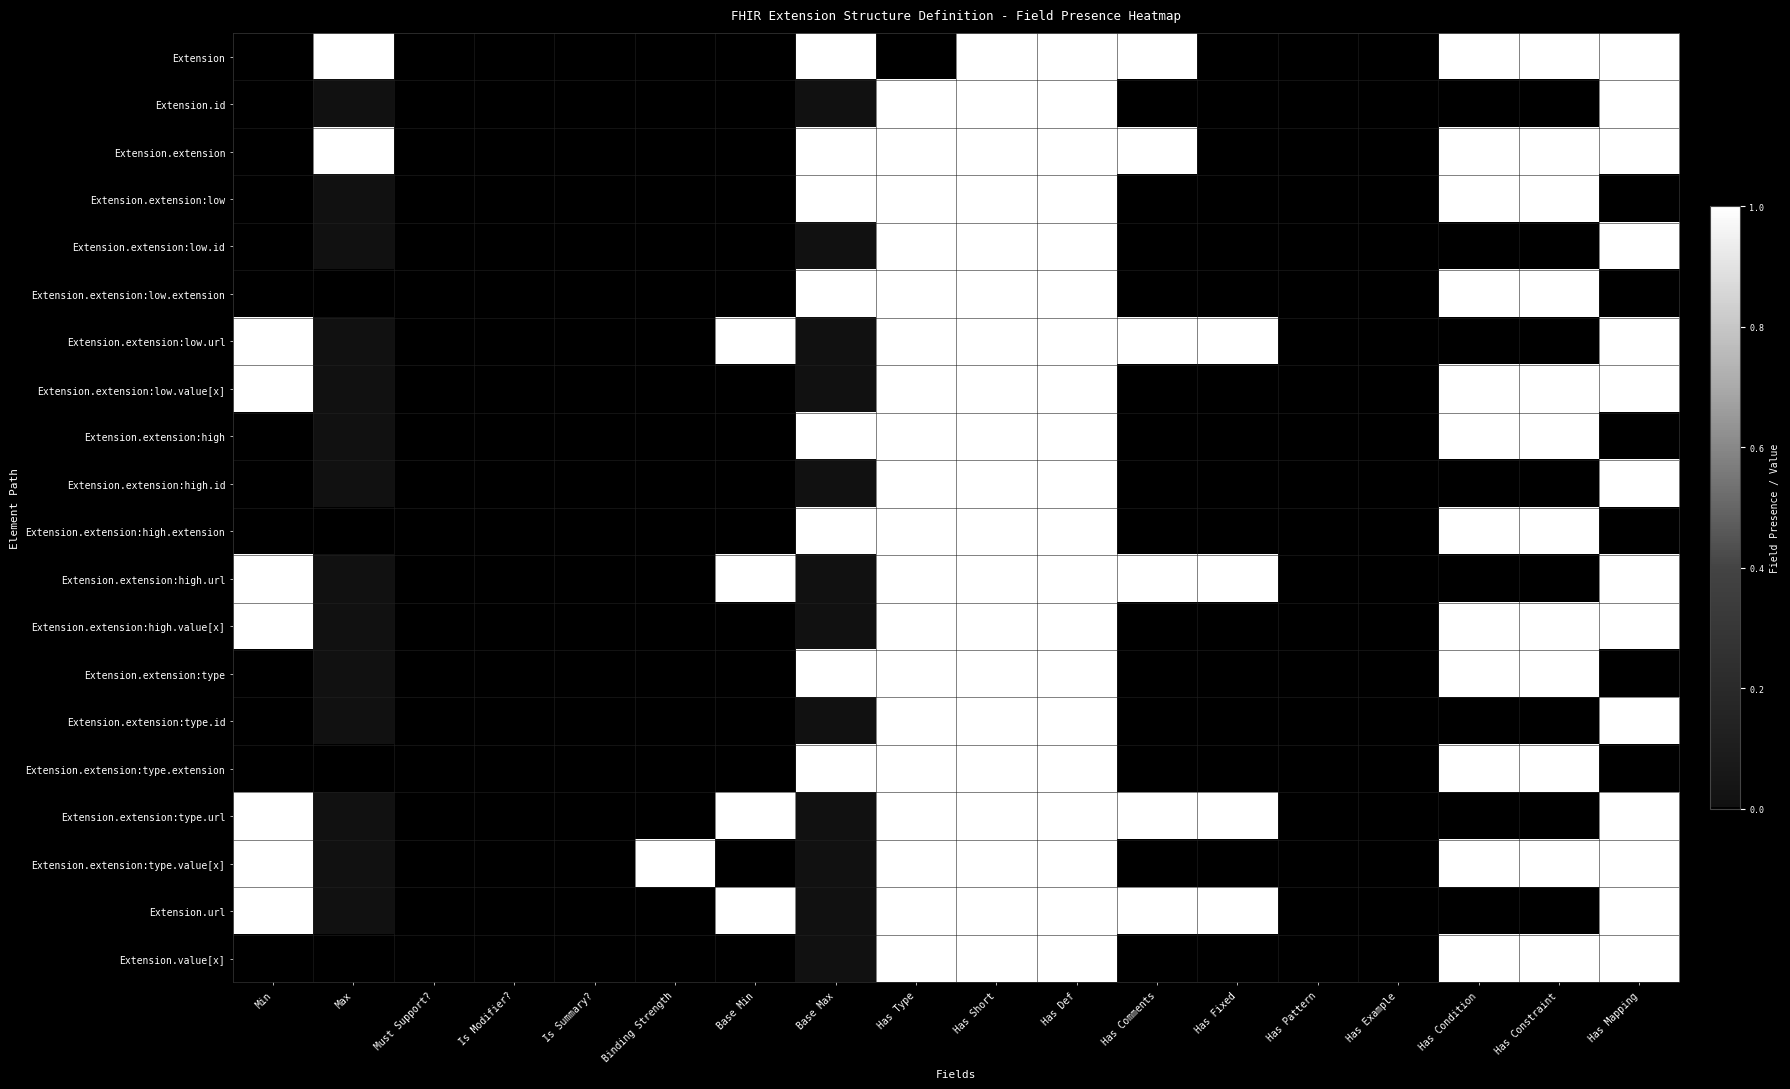

Reading right to left, transcribe all the data shown in this chart.

Extension: Has Mapping=1.0	Has Constraint=1.0	Has Condition=1.0	Has Example=0.0	Has Pattern=0.0	Has Fixed=0.0	Has Comments=1.0	Has Def=1.0	Has Short=1.0	Has Type=0.0	Base Max=1.0	Base Min=0.0	Binding Strength=0.0	Is Summary?=0.0	Is Modifier?=0.0	Must Support?=0.0	Max=1.0	Min=0.0
Extension.id: Has Mapping=1.0	Has Constraint=0.0	Has Condition=0.0	Has Example=0.0	Has Pattern=0.0	Has Fixed=0.0	Has Comments=0.0	Has Def=1.0	Has Short=1.0	Has Type=1.0	Base Max=0.0	Base Min=0.0	Binding Strength=0.0	Is Summary?=0.0	Is Modifier?=0.0	Must Support?=0.0	Max=0.0	Min=0.0
Extension.extension: Has Mapping=1.0	Has Constraint=1.0	Has Condition=1.0	Has Example=0.0	Has Pattern=0.0	Has Fixed=0.0	Has Comments=1.0	Has Def=1.0	Has Short=1.0	Has Type=1.0	Base Max=1.0	Base Min=0.0	Binding Strength=0.0	Is Summary?=0.0	Is Modifier?=0.0	Must Support?=0.0	Max=1.0	Min=0.0
Extension.extension:low: Has Mapping=0.0	Has Constraint=1.0	Has Condition=1.0	Has Example=0.0	Has Pattern=0.0	Has Fixed=0.0	Has Comments=0.0	Has Def=1.0	Has Short=1.0	Has Type=1.0	Base Max=1.0	Base Min=0.0	Binding Strength=0.0	Is Summary?=0.0	Is Modifier?=0.0	Must Support?=0.0	Max=0.0	Min=0.0
Extension.extension:low.id: Has Mapping=1.0	Has Constraint=0.0	Has Condition=0.0	Has Example=0.0	Has Pattern=0.0	Has Fixed=0.0	Has Comments=0.0	Has Def=1.0	Has Short=1.0	Has Type=1.0	Base Max=0.0	Base Min=0.0	Binding Strength=0.0	Is Summary?=0.0	Is Modifier?=0.0	Must Support?=0.0	Max=0.0	Min=0.0
Extension.extension:low.extension: Has Mapping=0.0	Has Constraint=1.0	Has Condition=1.0	Has Example=0.0	Has Pattern=0.0	Has Fixed=0.0	Has Comments=0.0	Has Def=1.0	Has Short=1.0	Has Type=1.0	Base Max=1.0	Base Min=0.0	Binding Strength=0.0	Is Summary?=0.0	Is Modifier?=0.0	Must Support?=0.0	Max=0.0	Min=0.0
Extension.extension:low.url: Has Mapping=1.0	Has Constraint=0.0	Has Condition=0.0	Has Example=0.0	Has Pattern=0.0	Has Fixed=1.0	Has Comments=1.0	Has Def=1.0	Has Short=1.0	Has Type=1.0	Base Max=0.0	Base Min=1.0	Binding Strength=0.0	Is Summary?=0.0	Is Modifier?=0.0	Must Support?=0.0	Max=0.0	Min=1.0
Extension.extension:low.value[x]: Has Mapping=1.0	Has Constraint=1.0	Has Condition=1.0	Has Example=0.0	Has Pattern=0.0	Has Fixed=0.0	Has Comments=0.0	Has Def=1.0	Has Short=1.0	Has Type=1.0	Base Max=0.0	Base Min=0.0	Binding Strength=0.0	Is Summary?=0.0	Is Modifier?=0.0	Must Support?=0.0	Max=0.0	Min=1.0
Extension.extension:high: Has Mapping=0.0	Has Constraint=1.0	Has Condition=1.0	Has Example=0.0	Has Pattern=0.0	Has Fixed=0.0	Has Comments=0.0	Has Def=1.0	Has Short=1.0	Has Type=1.0	Base Max=1.0	Base Min=0.0	Binding Strength=0.0	Is Summary?=0.0	Is Modifier?=0.0	Must Support?=0.0	Max=0.0	Min=0.0
Extension.extension:high.id: Has Mapping=1.0	Has Constraint=0.0	Has Condition=0.0	Has Example=0.0	Has Pattern=0.0	Has Fixed=0.0	Has Comments=0.0	Has Def=1.0	Has Short=1.0	Has Type=1.0	Base Max=0.0	Base Min=0.0	Binding Strength=0.0	Is Summary?=0.0	Is Modifier?=0.0	Must Support?=0.0	Max=0.0	Min=0.0
Extension.extension:high.extension: Has Mapping=0.0	Has Constraint=1.0	Has Condition=1.0	Has Example=0.0	Has Pattern=0.0	Has Fixed=0.0	Has Comments=0.0	Has Def=1.0	Has Short=1.0	Has Type=1.0	Base Max=1.0	Base Min=0.0	Binding Strength=0.0	Is Summary?=0.0	Is Modifier?=0.0	Must Support?=0.0	Max=0.0	Min=0.0
Extension.extension:high.url: Has Mapping=1.0	Has Constraint=0.0	Has Condition=0.0	Has Example=0.0	Has Pattern=0.0	Has Fixed=1.0	Has Comments=1.0	Has Def=1.0	Has Short=1.0	Has Type=1.0	Base Max=0.0	Base Min=1.0	Binding Strength=0.0	Is Summary?=0.0	Is Modifier?=0.0	Must Support?=0.0	Max=0.0	Min=1.0
Extension.extension:high.value[x]: Has Mapping=1.0	Has Constraint=1.0	Has Condition=1.0	Has Example=0.0	Has Pattern=0.0	Has Fixed=0.0	Has Comments=0.0	Has Def=1.0	Has Short=1.0	Has Type=1.0	Base Max=0.0	Base Min=0.0	Binding Strength=0.0	Is Summary?=0.0	Is Modifier?=0.0	Must Support?=0.0	Max=0.0	Min=1.0
Extension.extension:type: Has Mapping=0.0	Has Constraint=1.0	Has Condition=1.0	Has Example=0.0	Has Pattern=0.0	Has Fixed=0.0	Has Comments=0.0	Has Def=1.0	Has Short=1.0	Has Type=1.0	Base Max=1.0	Base Min=0.0	Binding Strength=0.0	Is Summary?=0.0	Is Modifier?=0.0	Must Support?=0.0	Max=0.0	Min=0.0
Extension.extension:type.id: Has Mapping=1.0	Has Constraint=0.0	Has Condition=0.0	Has Example=0.0	Has Pattern=0.0	Has Fixed=0.0	Has Comments=0.0	Has Def=1.0	Has Short=1.0	Has Type=1.0	Base Max=0.0	Base Min=0.0	Binding Strength=0.0	Is Summary?=0.0	Is Modifier?=0.0	Must Support?=0.0	Max=0.0	Min=0.0
Extension.extension:type.extension: Has Mapping=0.0	Has Constraint=1.0	Has Condition=1.0	Has Example=0.0	Has Pattern=0.0	Has Fixed=0.0	Has Comments=0.0	Has Def=1.0	Has Short=1.0	Has Type=1.0	Base Max=1.0	Base Min=0.0	Binding Strength=0.0	Is Summary?=0.0	Is Modifier?=0.0	Must Support?=0.0	Max=0.0	Min=0.0
Extension.extension:type.url: Has Mapping=1.0	Has Constraint=0.0	Has Condition=0.0	Has Example=0.0	Has Pattern=0.0	Has Fixed=1.0	Has Comments=1.0	Has Def=1.0	Has Short=1.0	Has Type=1.0	Base Max=0.0	Base Min=1.0	Binding Strength=0.0	Is Summary?=0.0	Is Modifier?=0.0	Must Support?=0.0	Max=0.0	Min=1.0
Extension.extension:type.value[x]: Has Mapping=1.0	Has Constraint=1.0	Has Condition=1.0	Has Example=0.0	Has Pattern=0.0	Has Fixed=0.0	Has Comments=0.0	Has Def=1.0	Has Short=1.0	Has Type=1.0	Base Max=0.0	Base Min=0.0	Binding Strength=1.0	Is Summary?=0.0	Is Modifier?=0.0	Must Support?=0.0	Max=0.0	Min=1.0
Extension.url: Has Mapping=1.0	Has Constraint=0.0	Has Condition=0.0	Has Example=0.0	Has Pattern=0.0	Has Fixed=1.0	Has Comments=1.0	Has Def=1.0	Has Short=1.0	Has Type=1.0	Base Max=0.0	Base Min=1.0	Binding Strength=0.0	Is Summary?=0.0	Is Modifier?=0.0	Must Support?=0.0	Max=0.0	Min=1.0
Extension.value[x]: Has Mapping=1.0	Has Constraint=1.0	Has Condition=1.0	Has Example=0.0	Has Pattern=0.0	Has Fixed=0.0	Has Comments=0.0	Has Def=1.0	Has Short=1.0	Has Type=1.0	Base Max=0.0	Base Min=0.0	Binding Strength=0.0	Is Summary?=0.0	Is Modifier?=0.0	Must Support?=0.0	Max=0.0	Min=0.0